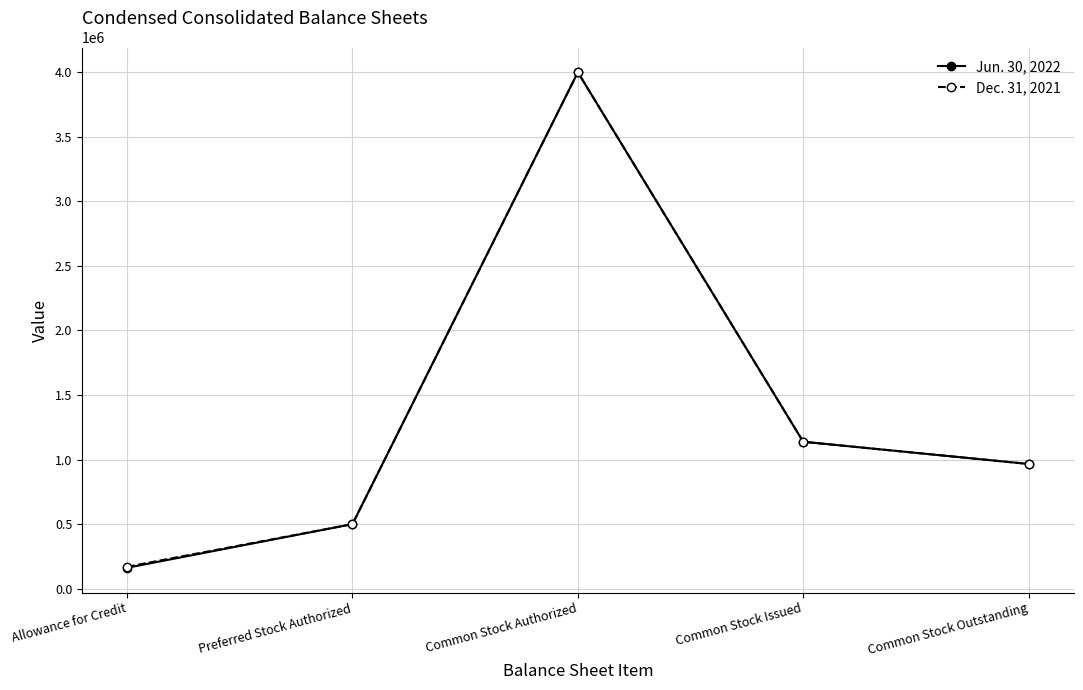

Is it true that Dec. 31, 2021 equals 177569 at Preferred Stock Authorized?

False